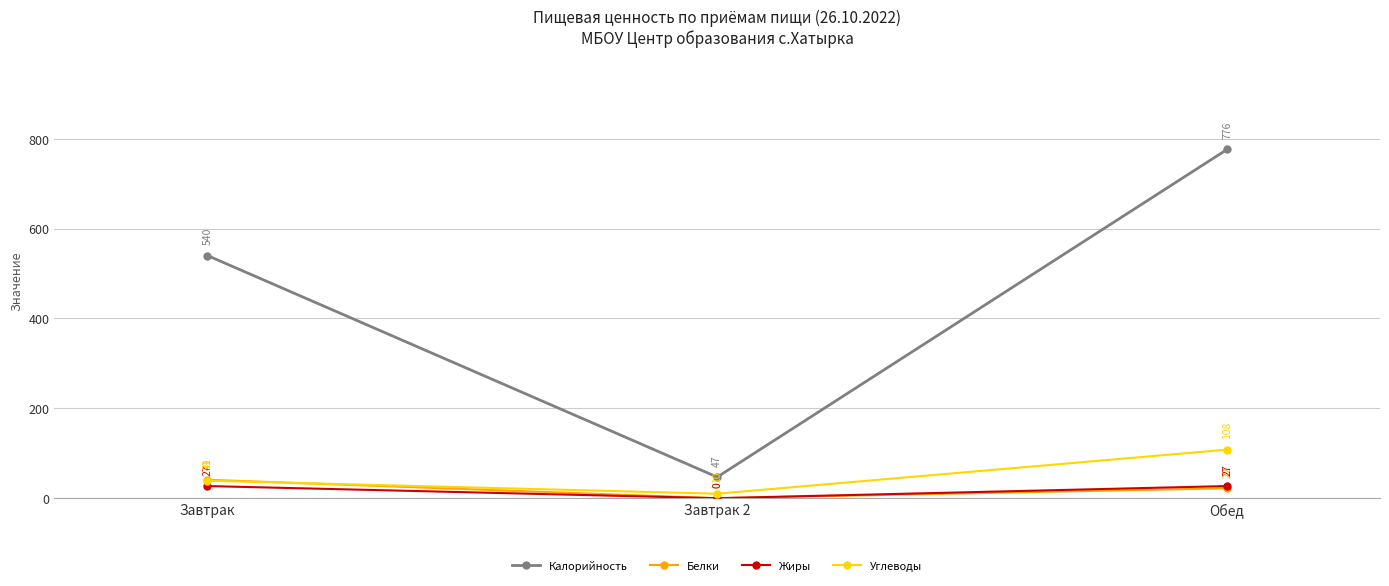

Rank the categories by Углеводы value from highest to lowest.

Обед, Завтрак, Завтрак 2